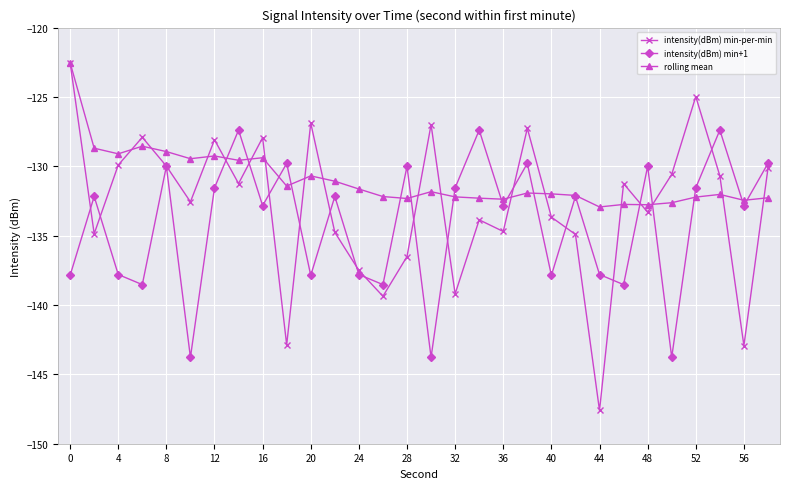

True or false: rolling mean has more than 0 points higher than both neighbors.

True